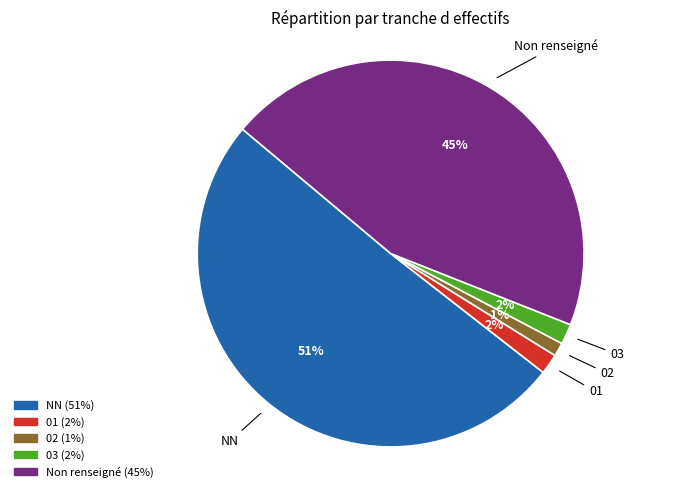

Does any single category account for the majority?

Yes